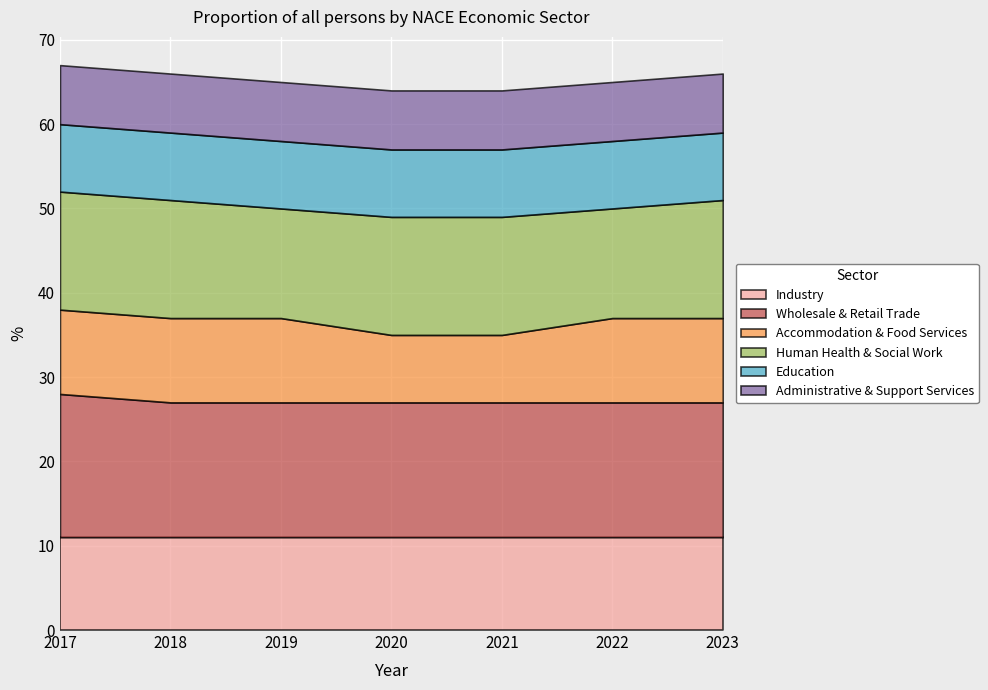

Rank the series at 2023 from lowest to highest value.

Administrative & Support Services, Education, Accommodation & Food Services, Industry, Human Health & Social Work, Wholesale & Retail Trade